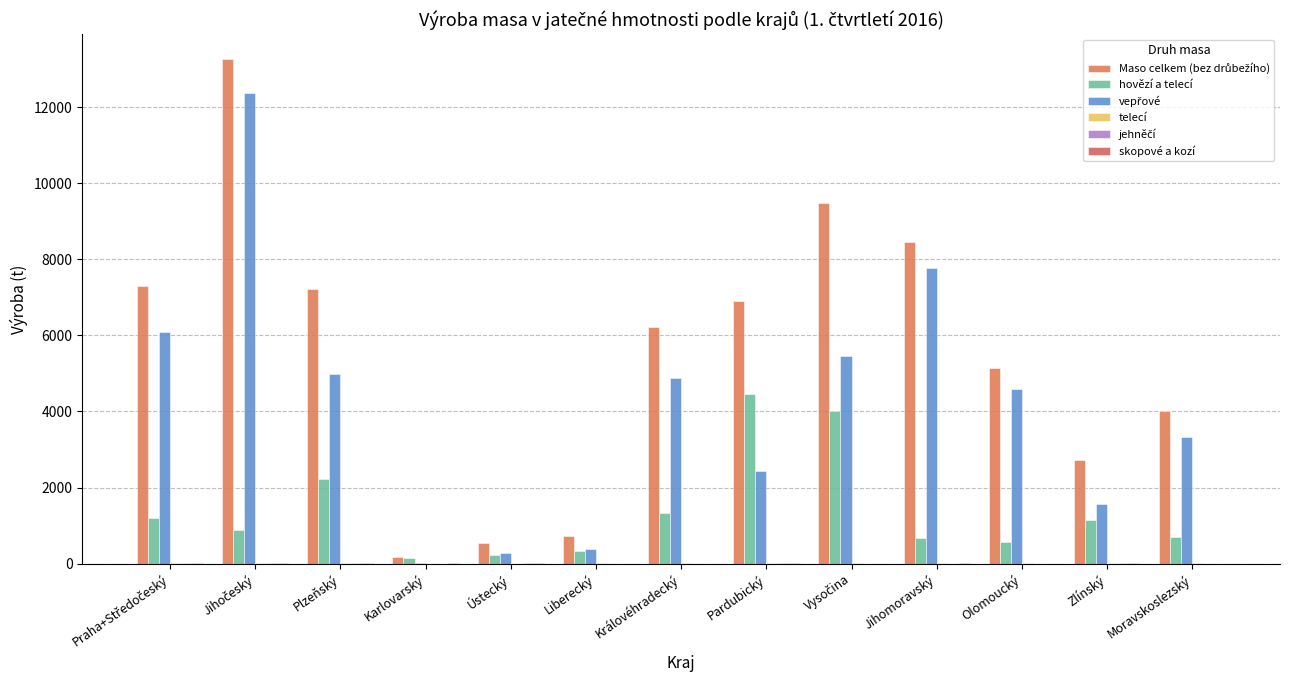

Where is vepřové nearest to the value 6194?

Praha+Středočeský